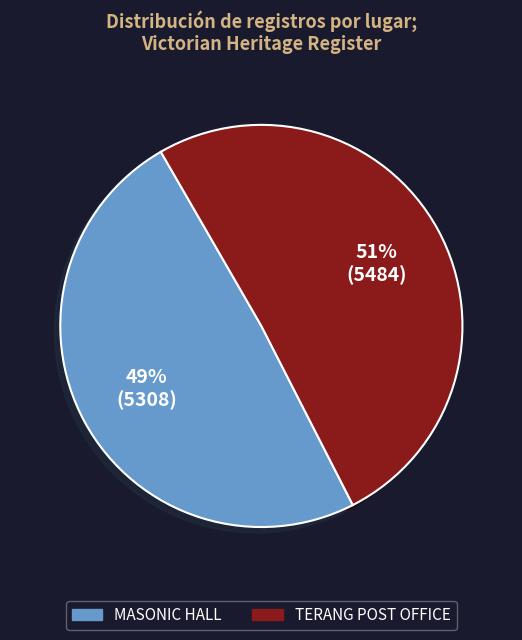

The TERANG POST OFFICE slice represents 42% of the pie. True or false?

False